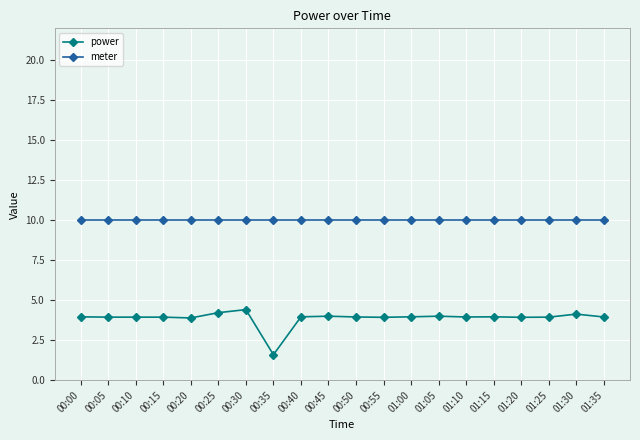

True or false: power and meter cross at least once.

False